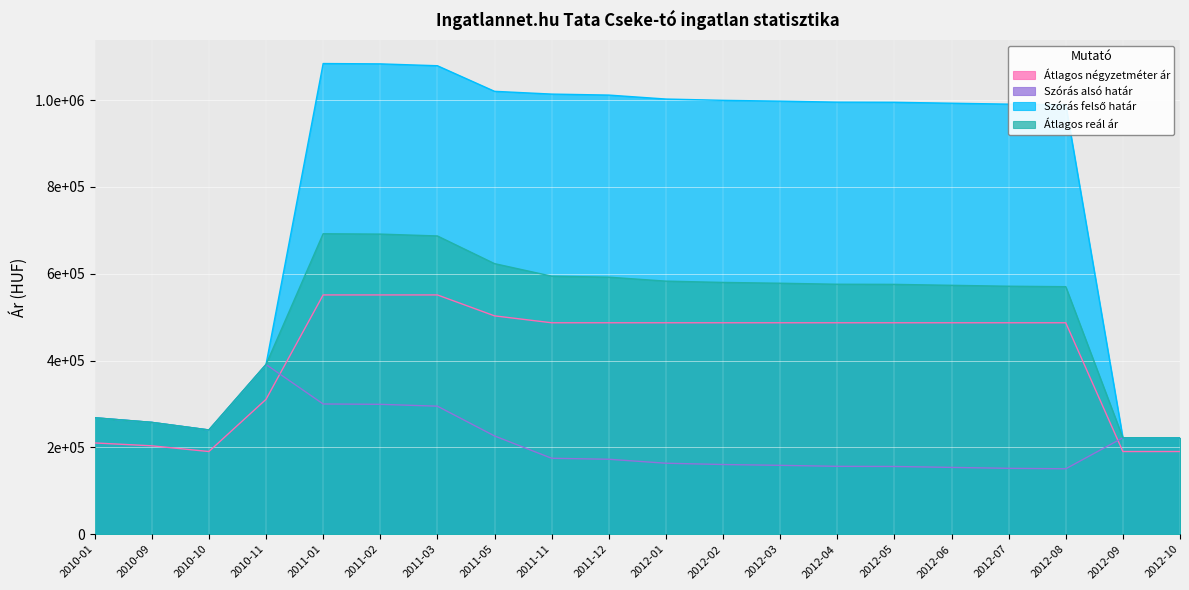

Which category has the lowest value across all series?

2012-08